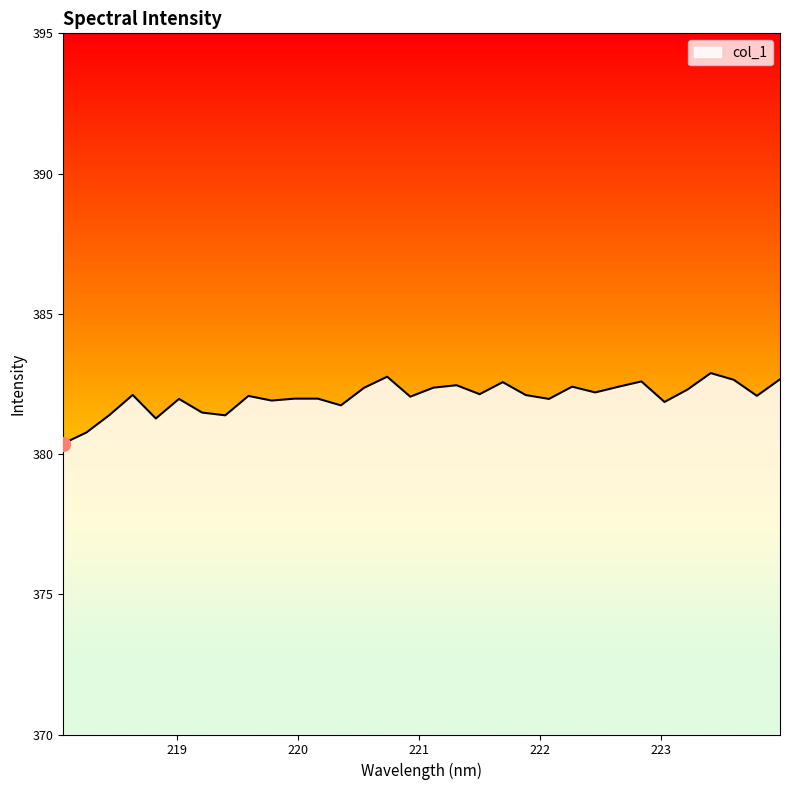

What is the minimum value shown in the chart?

380.4